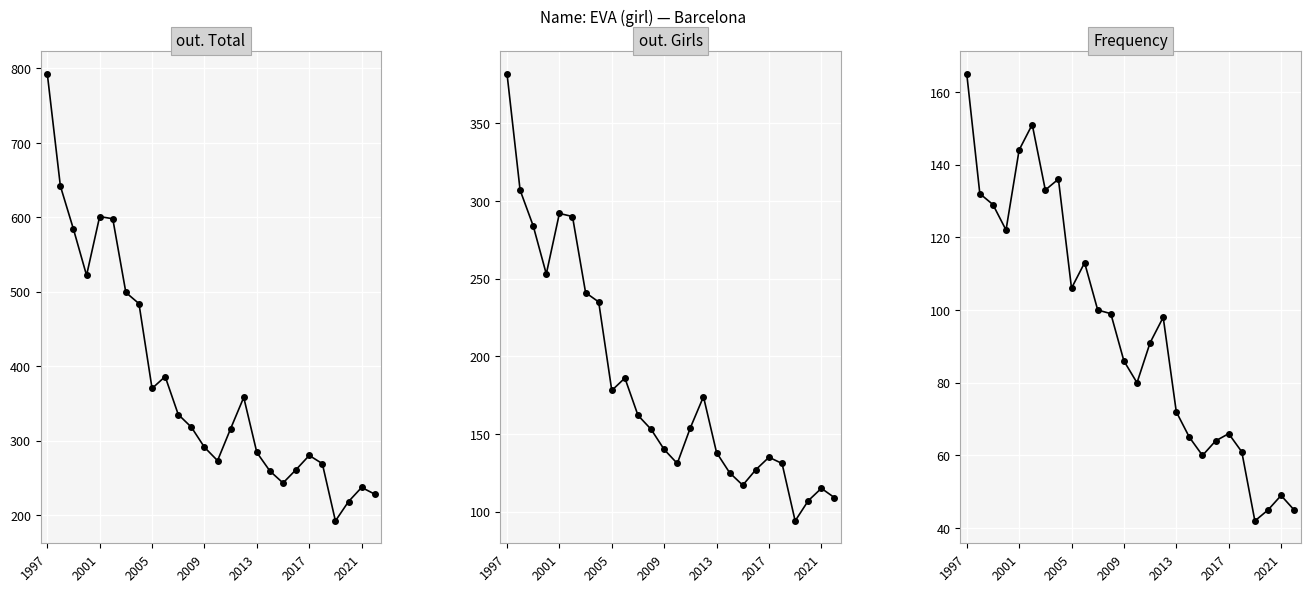

Rank the series by their maximum value, from lowest to highest.

Frequency, out. Girls, out. Total